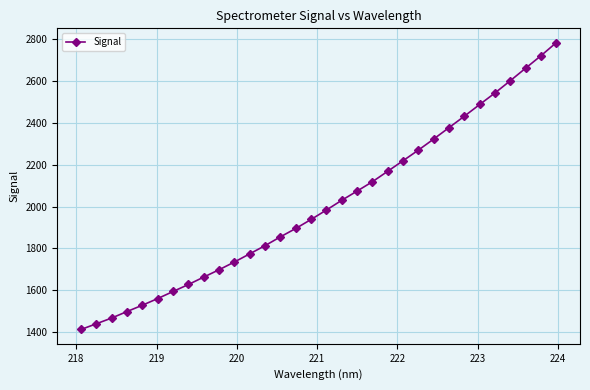

What is the smallest value displayed?

1413.9